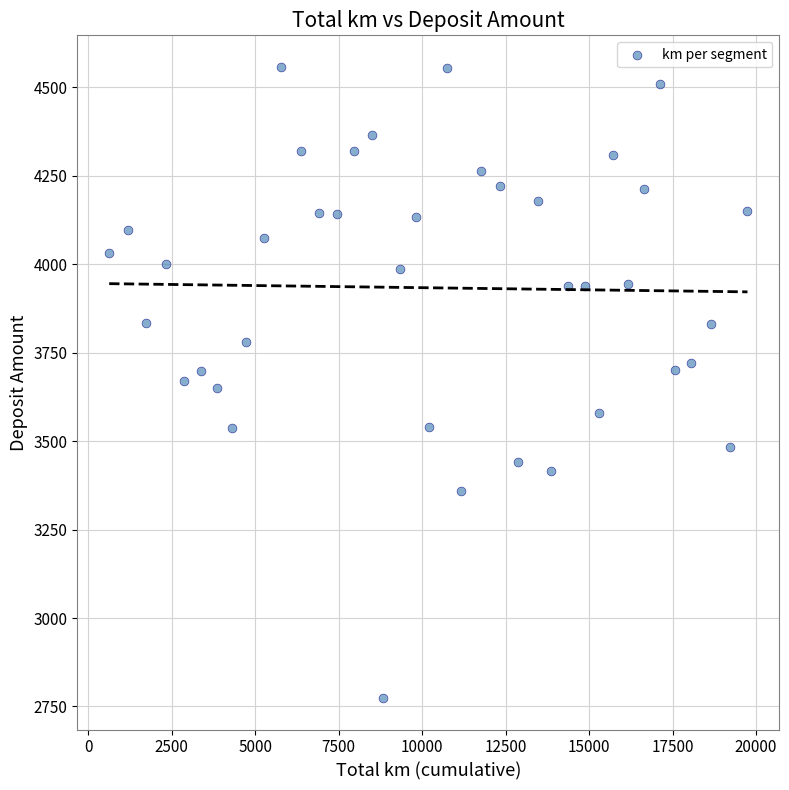

What is the range of X values (max minus min)?

19113